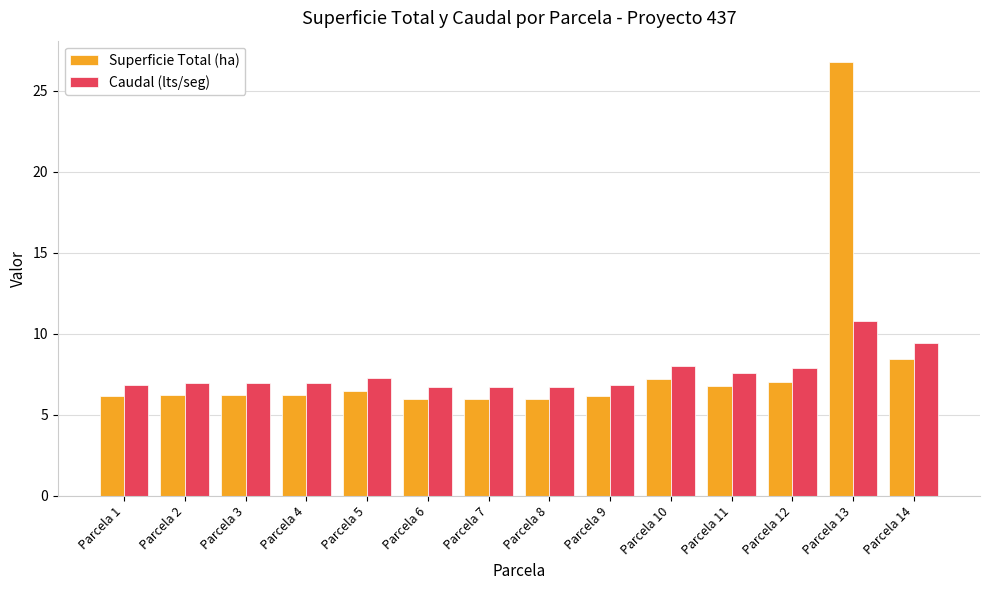

At which label does Caudal (lts/seg) reach its peak?

Parcela 13